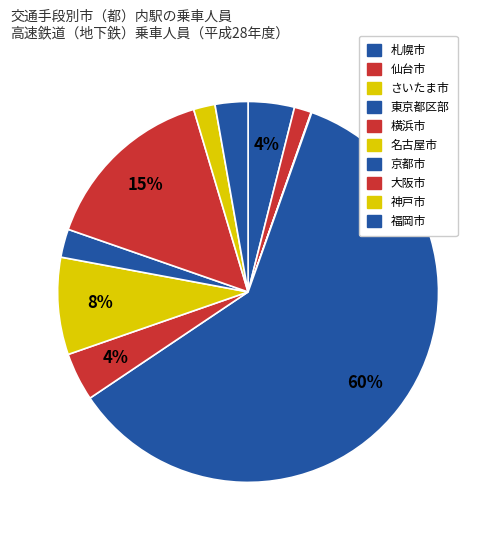

To the nearest percent, what percentage of the pie is 札幌市?

4%